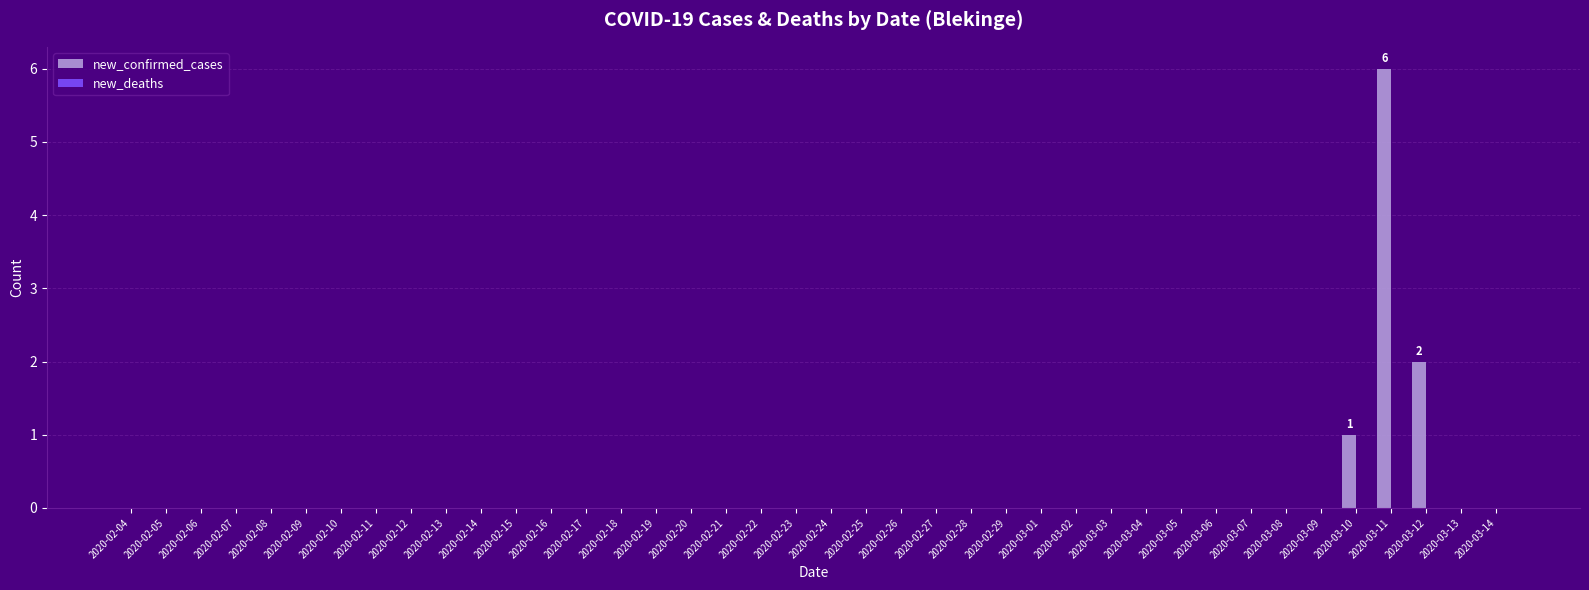

Which has a higher value, 2020-03-11 or 2020-02-22?

2020-03-11